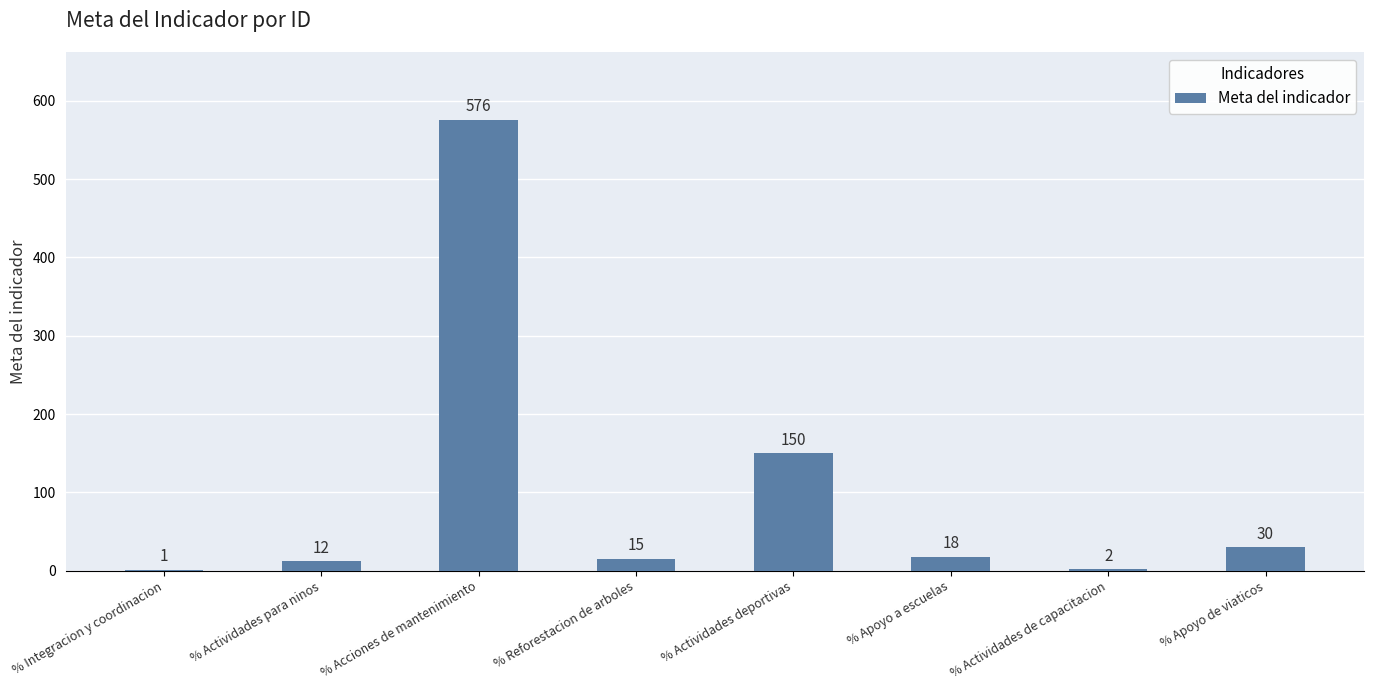

Is it true that the value at % Acciones de mantenimiento is 1008?

False